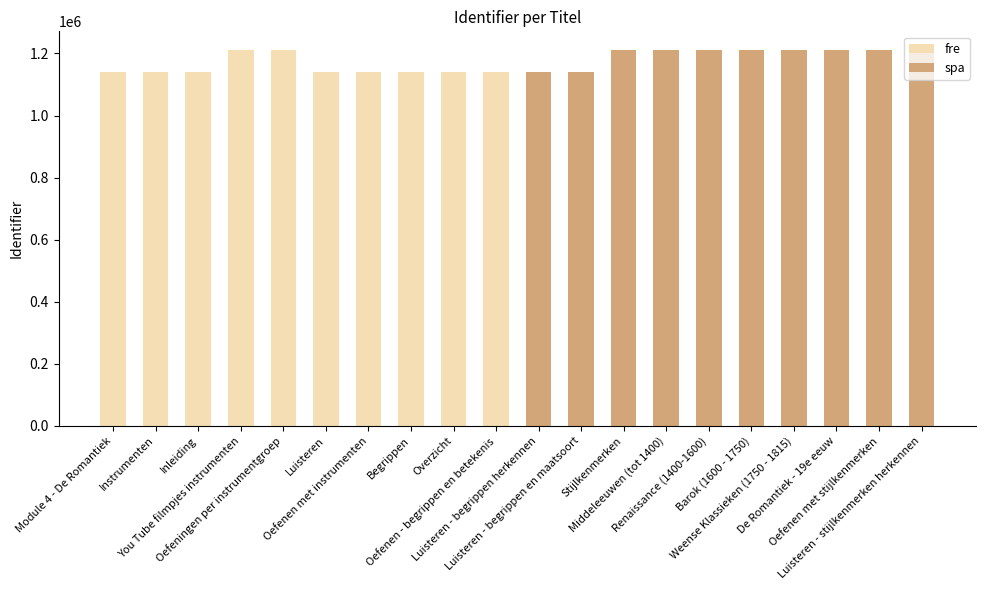

At which label does fre reach its peak?

Oefeningen per instrumentgroep